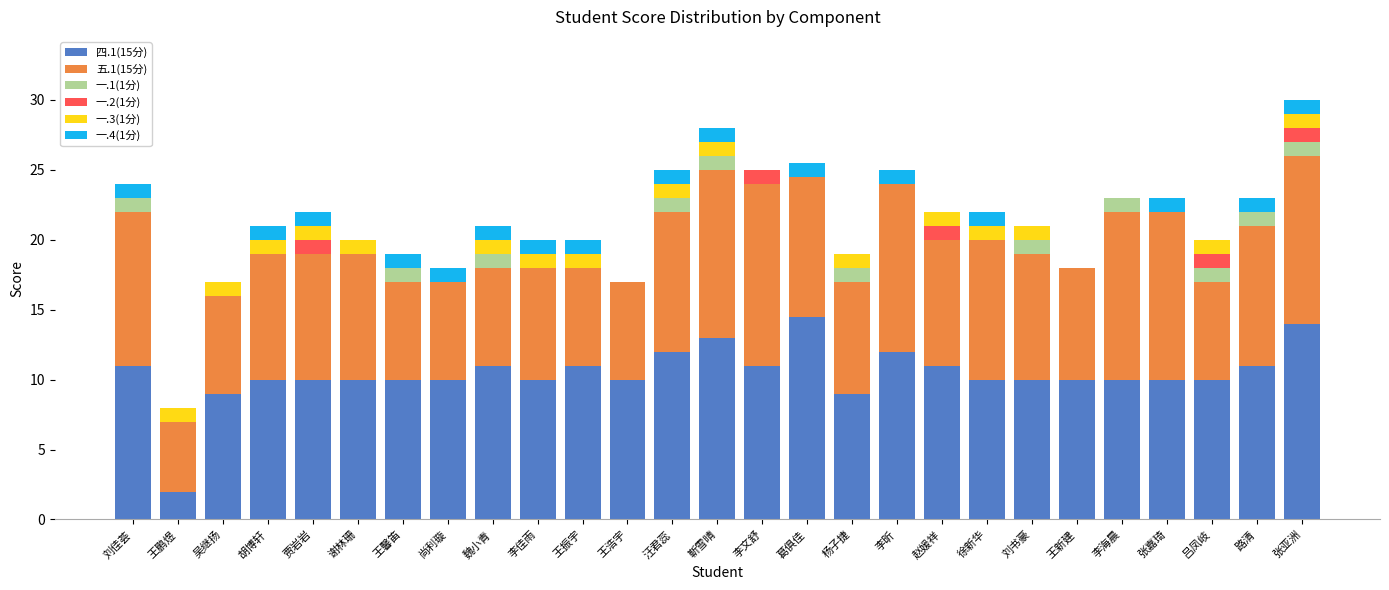

At which category is the sum across all series the highest?

张亚洲